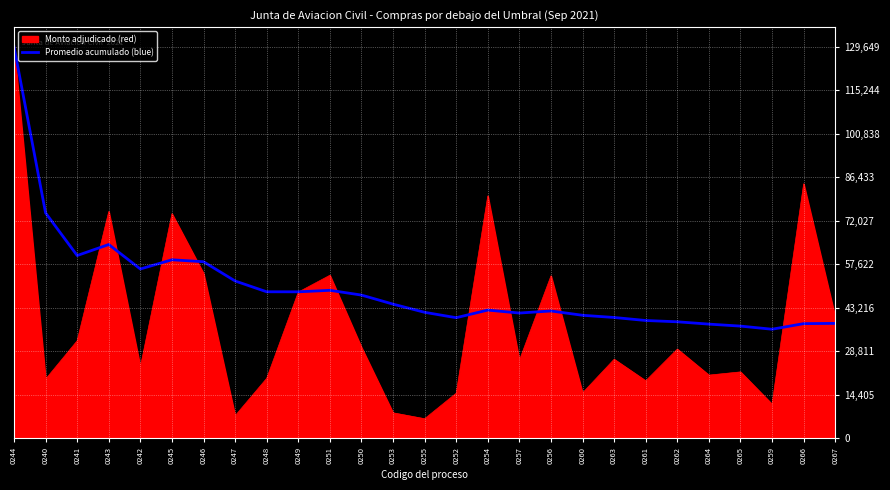

At which category is the sum across all series the highest?

0244